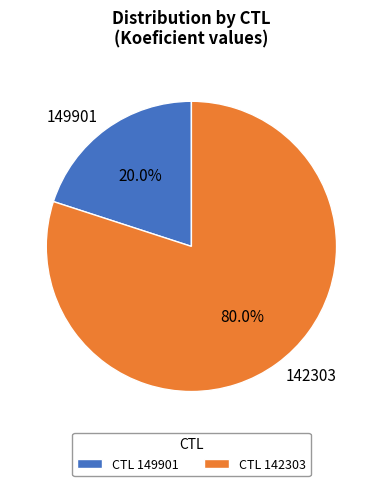

Rank the categories by value from highest to lowest.

142303, 149901